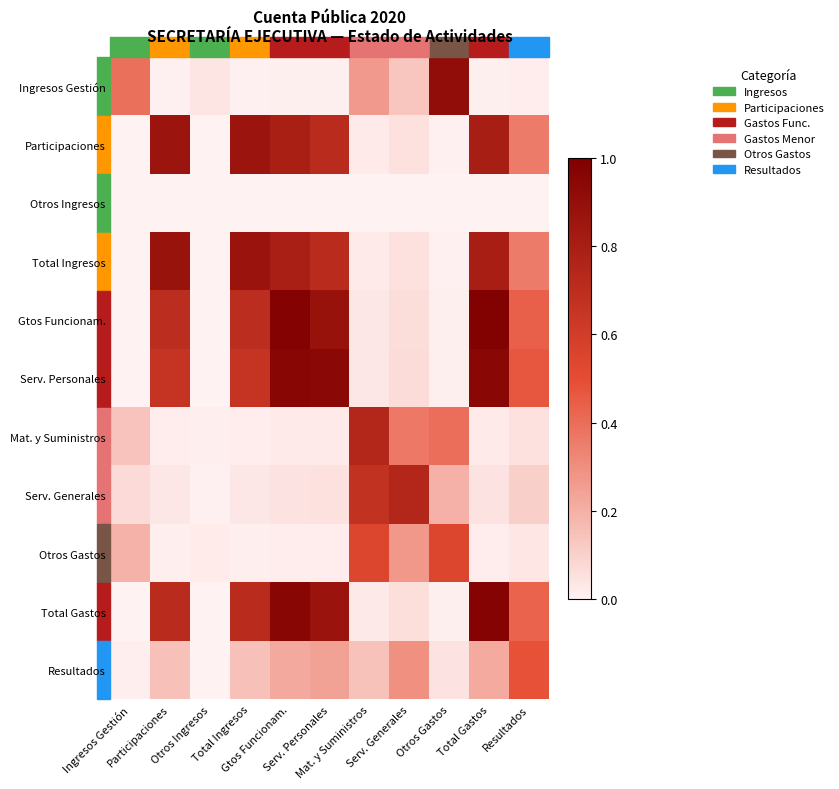

How many data points does each series have?

11